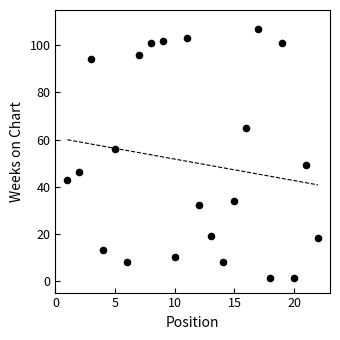

What is the range of Y values (max minus min)?

106